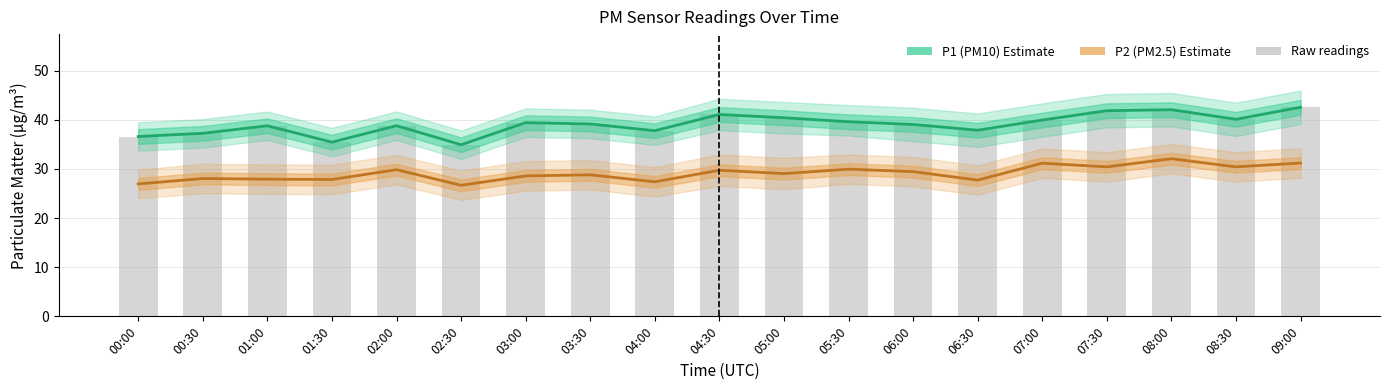

What is the total value across all series at 01:30?

63.3